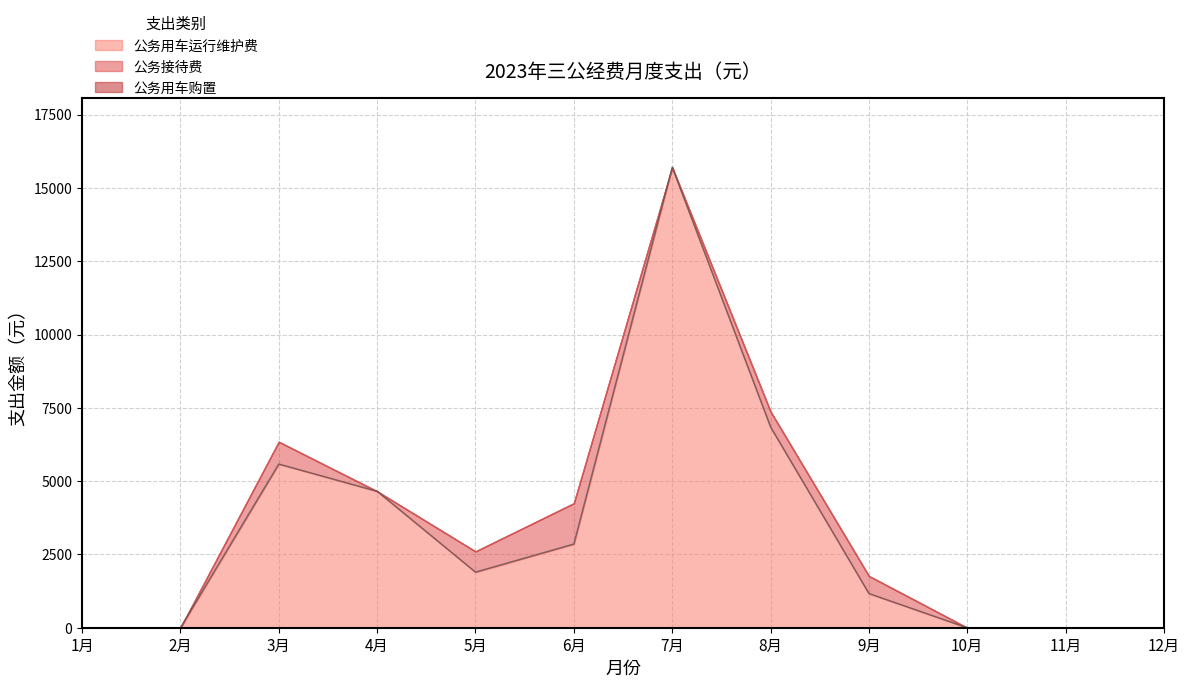

At which category is the sum across all series the highest?

7月